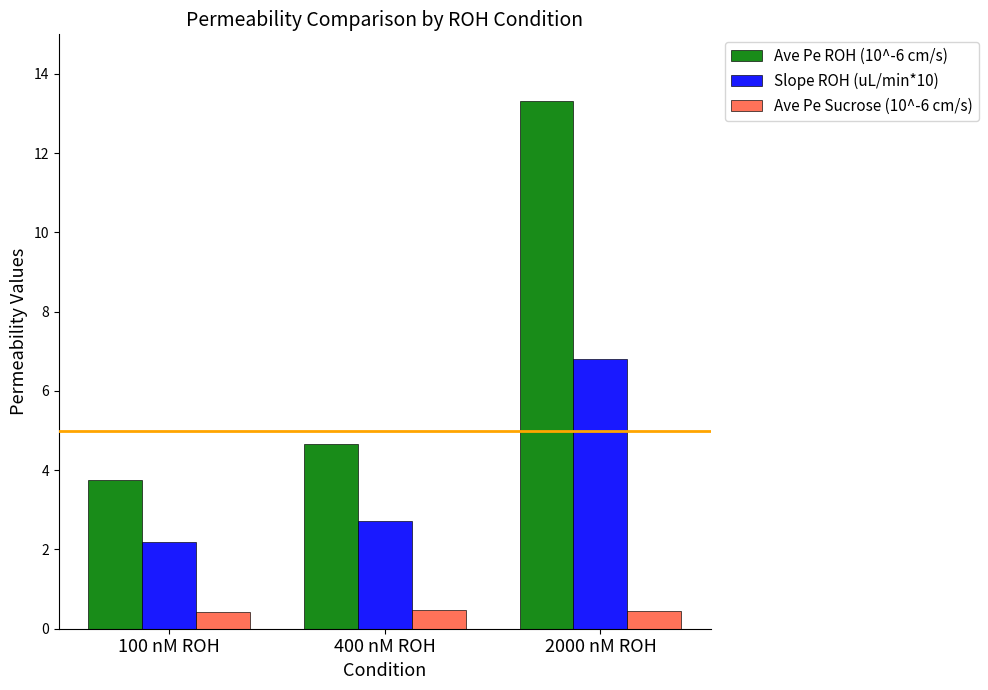

Where is Slope ROH (uL/min*10) nearest to the value 4?

400 nM ROH